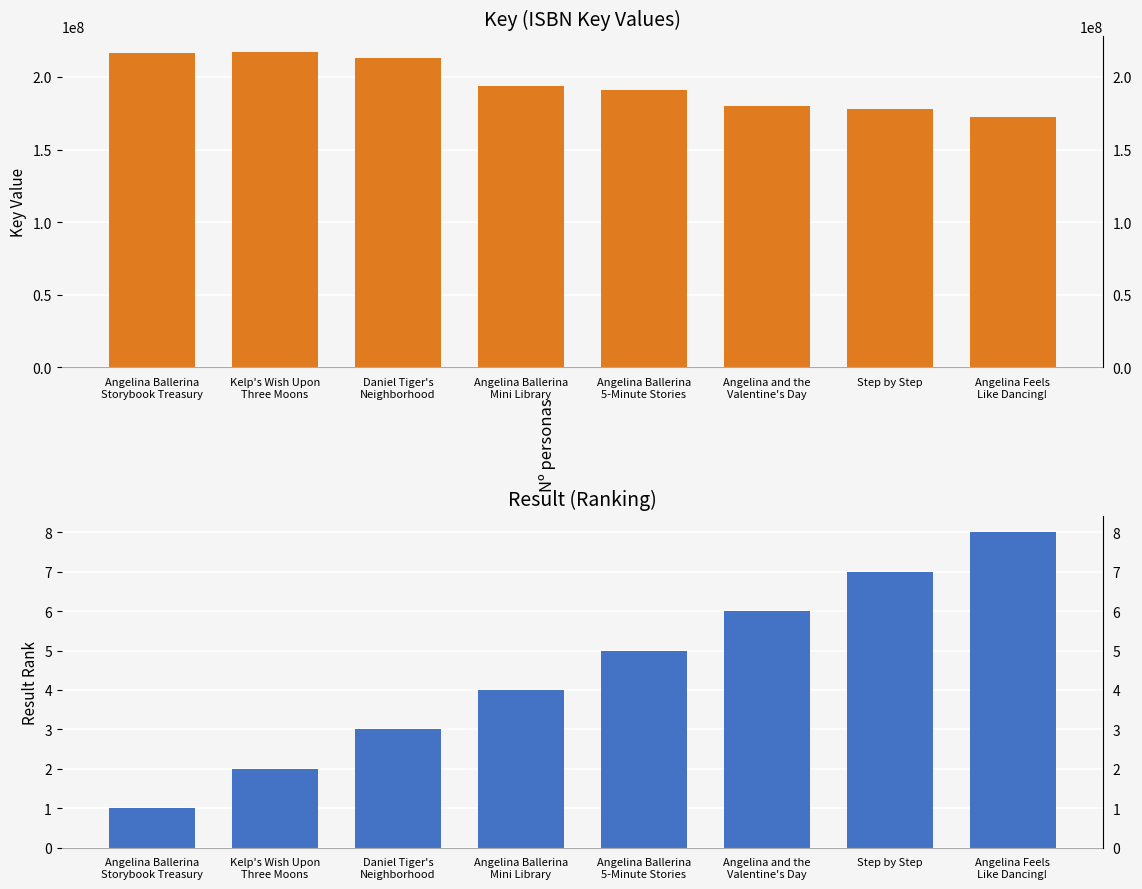

How many distinct data groups are displayed?

2